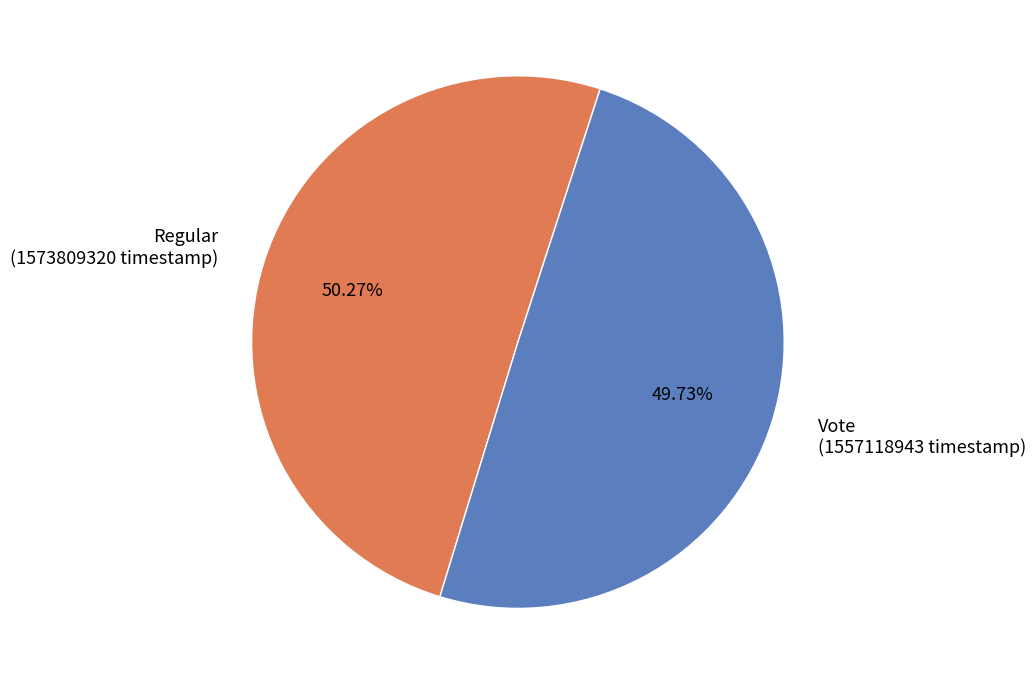

What portion of the pie excludes Vote?

50.3%